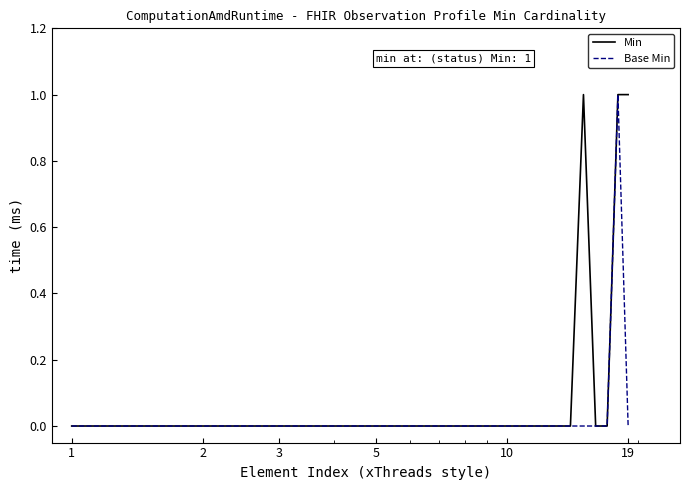

Which series has the largest total across all categories?

Min